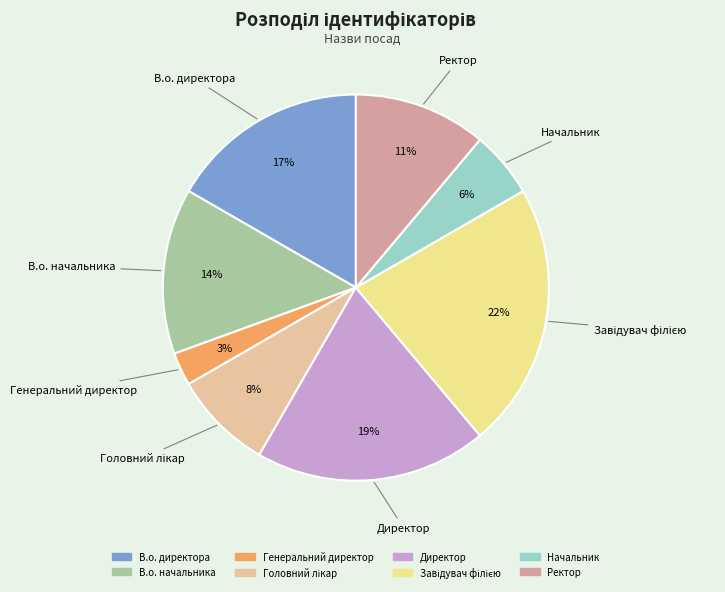

Combined, do Начальник and В.о. директора account for over 50%?

No